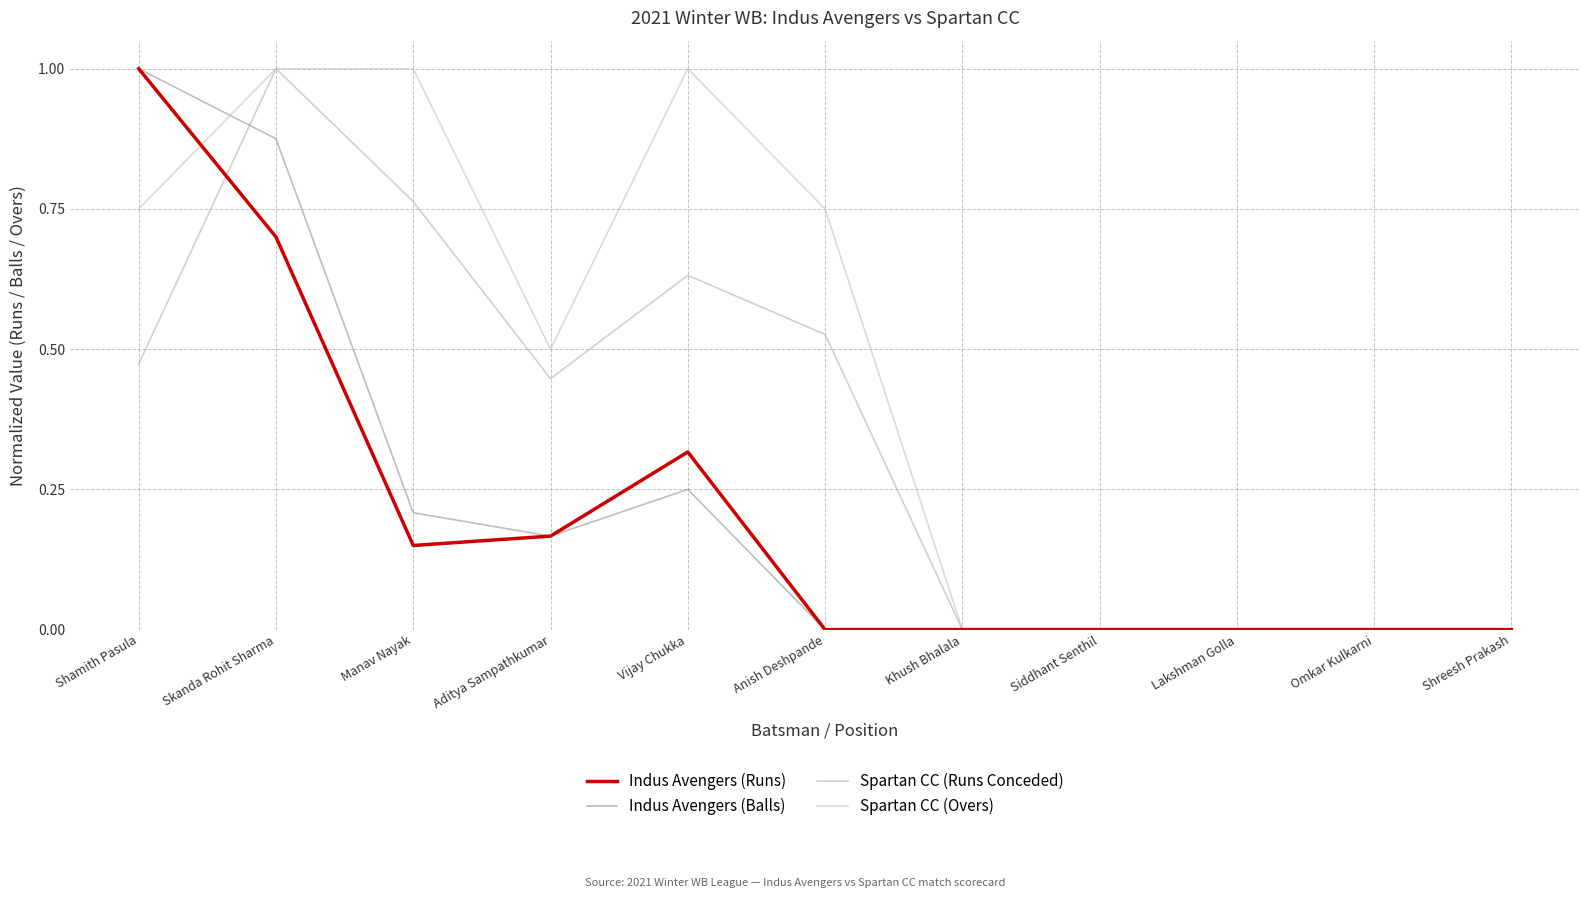

At which label does Spartan CC (Overs) reach its peak?

Skanda Rohit Sharma